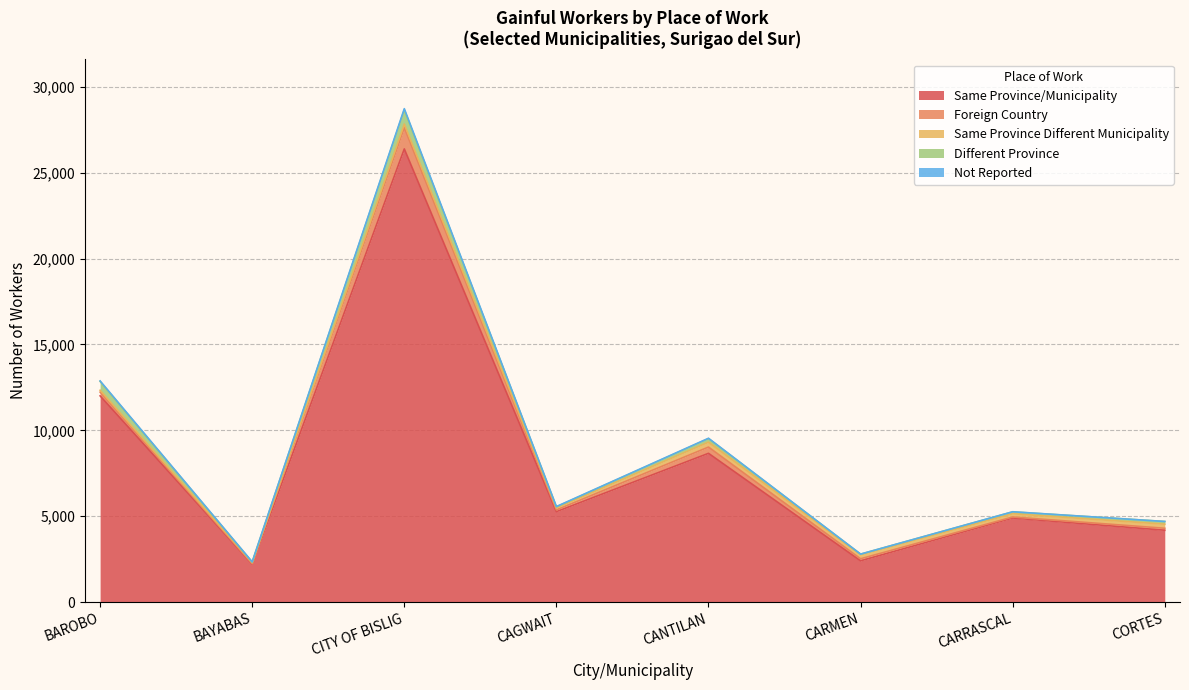

The value of Different Province at CAGWAIT is 87. True or false?

False